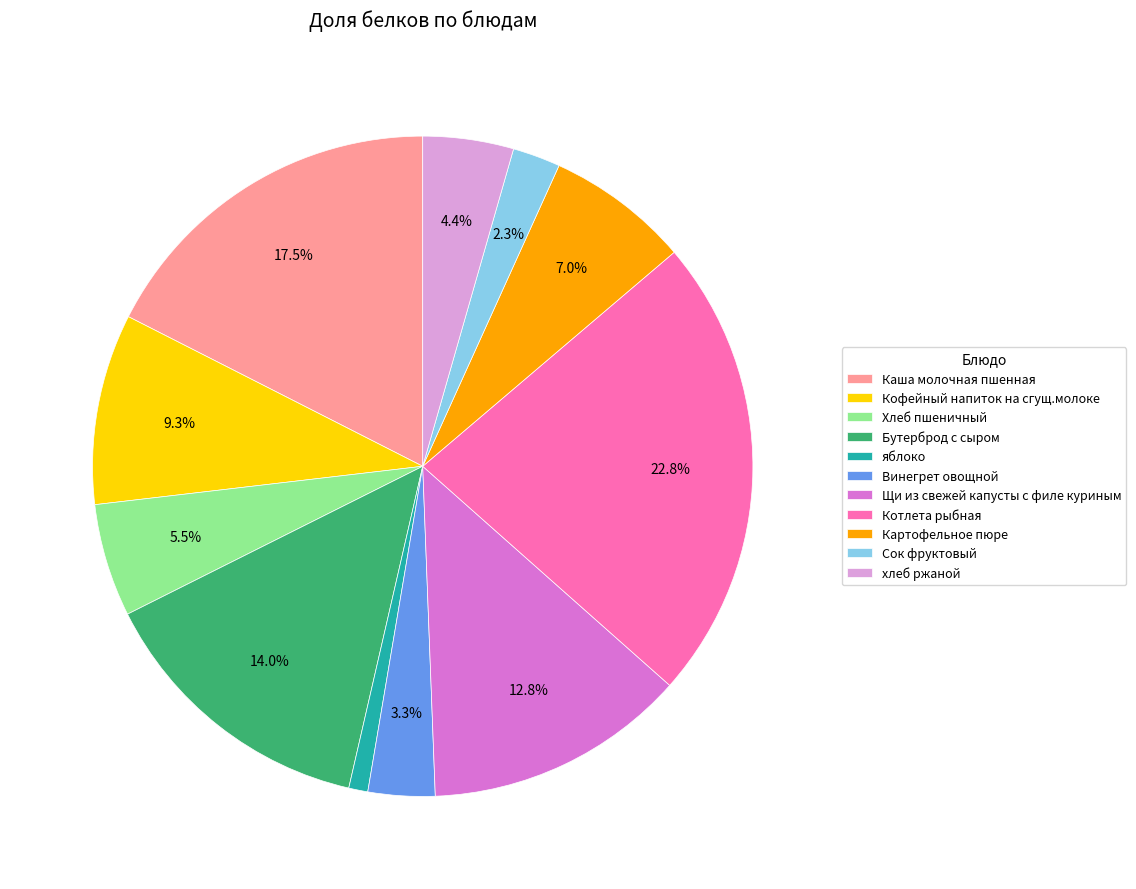

Combined, do Котлета рыбная and яблоко account for over 50%?

No